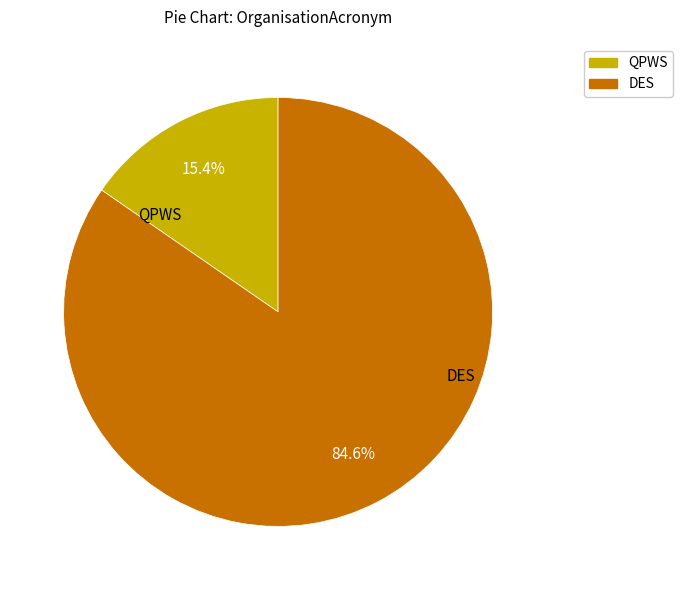

Does any single category account for the majority?

Yes